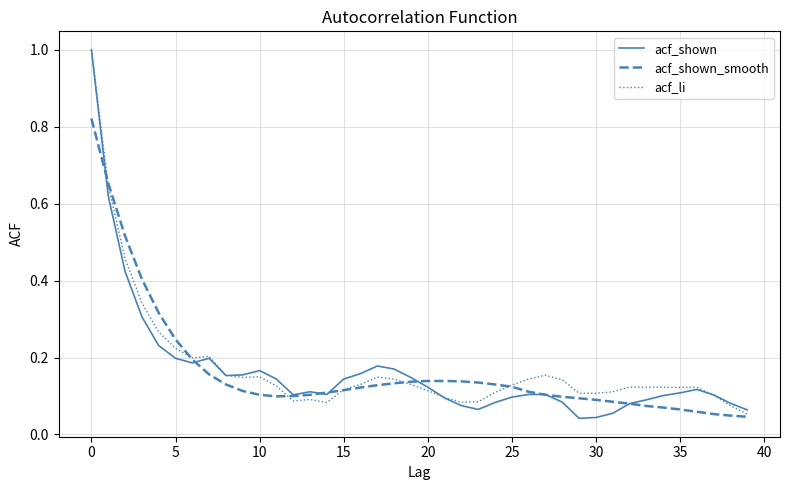

What are all the series names shown in the legend?

acf_shown, acf_shown_smooth, acf_li